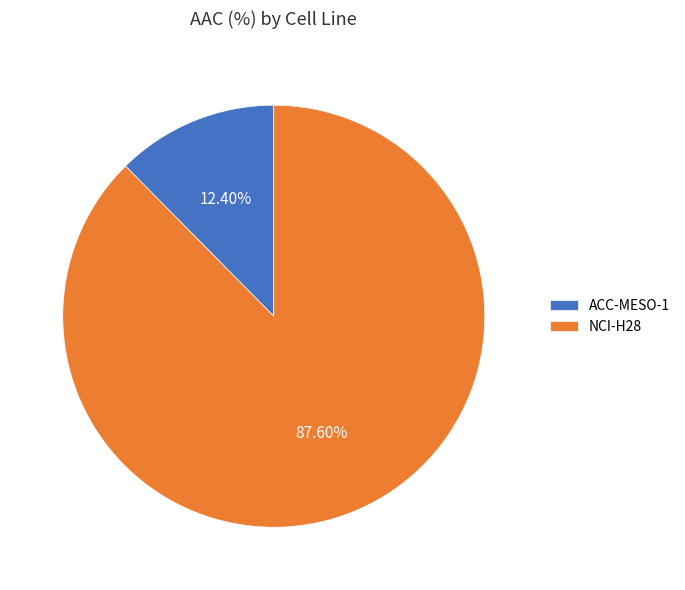

Count the number of slices in the pie.

2